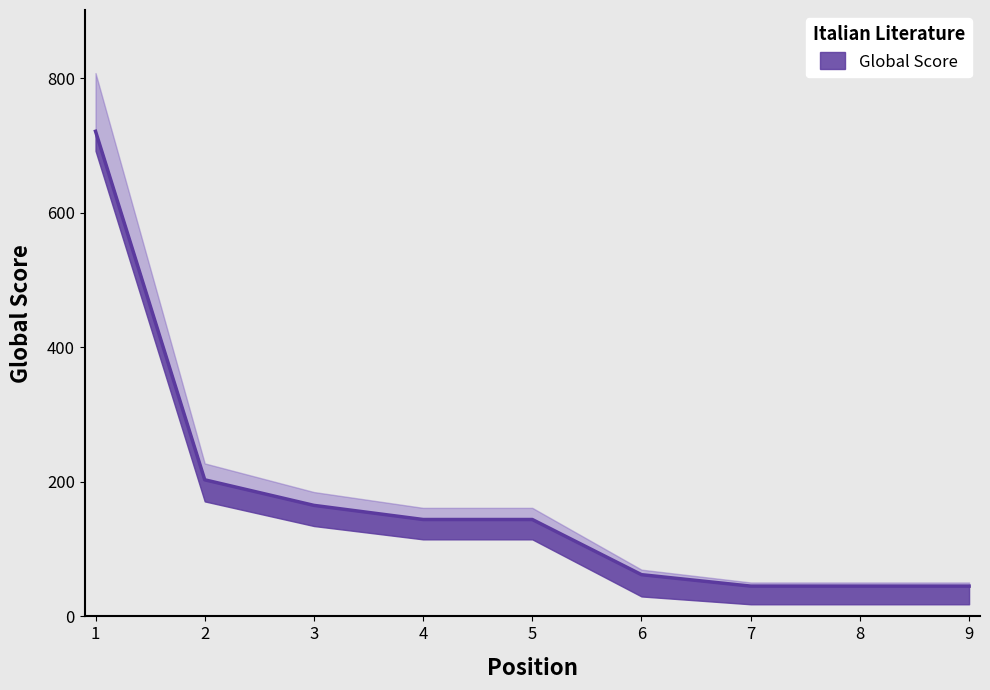

Reading left to right, transcribe all the data shown in this chart.

1=721	2=203	3=165	4=144	5=144	6=62	7=45	8=45	9=45